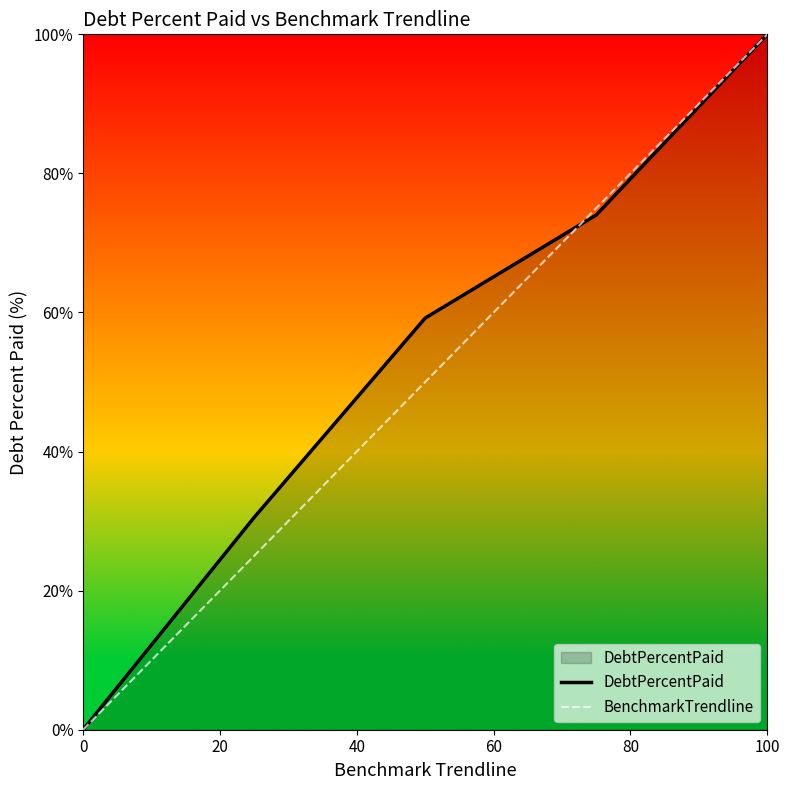

What is the greatest value displayed?

100.0